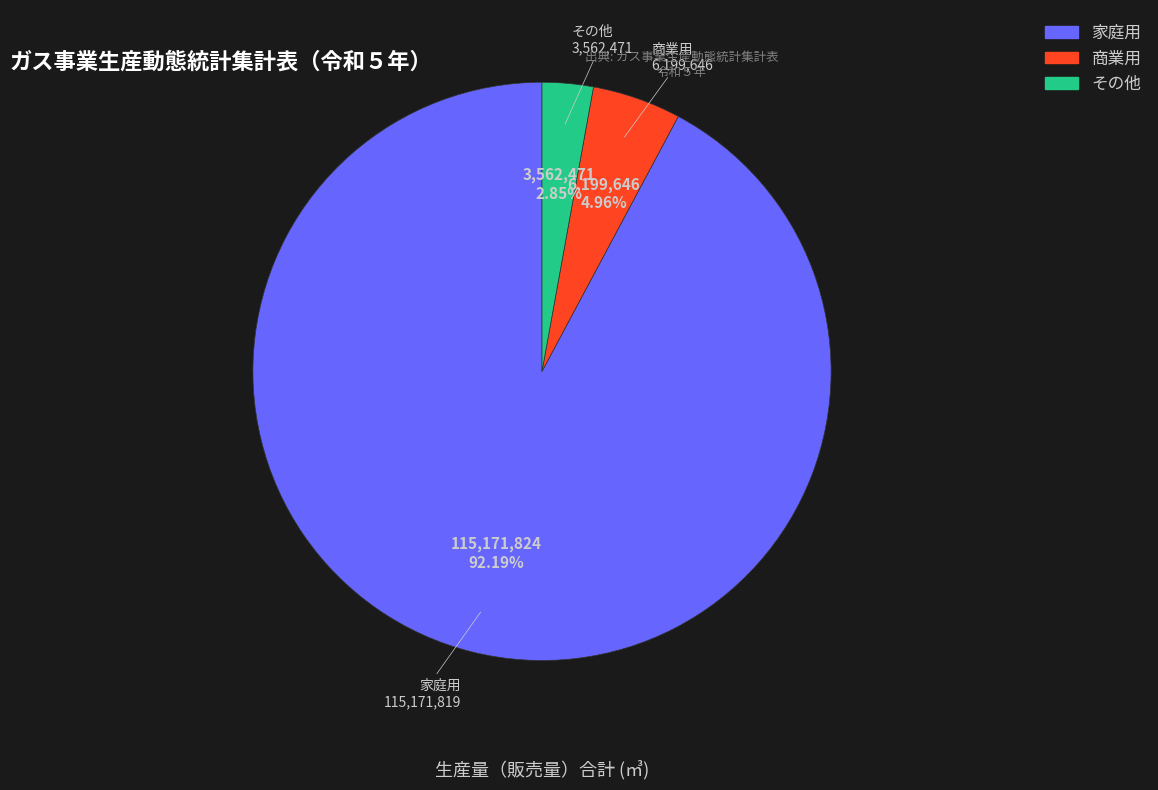

To the nearest percent, what is the difference between the largest and smallest slice percentages?

89%